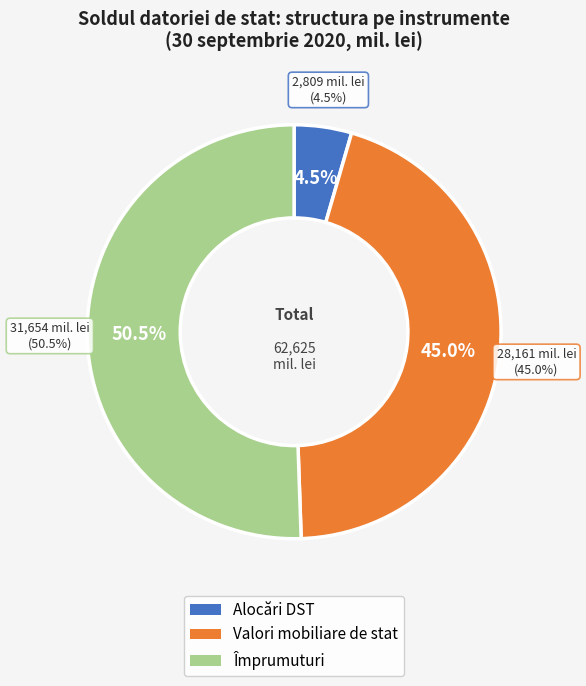

Is there a majority slice in this chart?

Yes